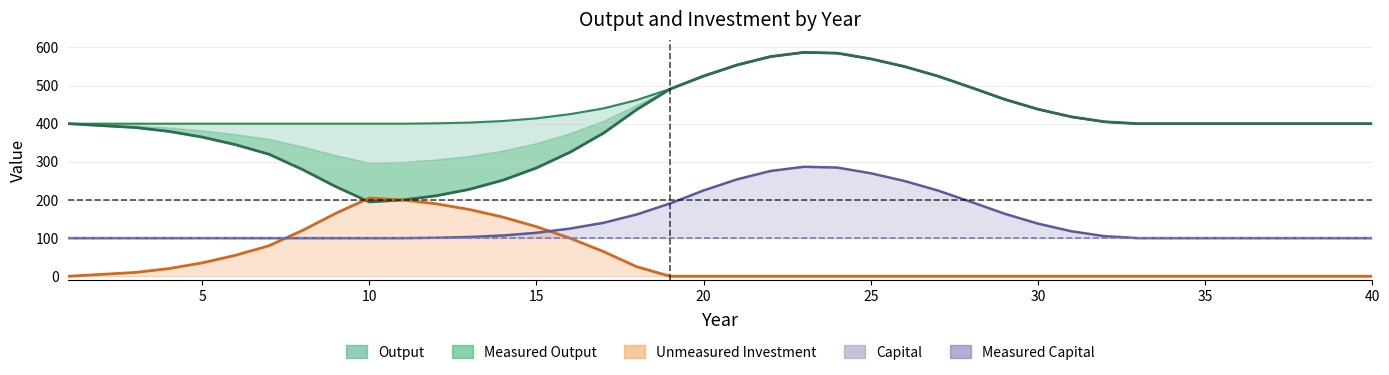

Which series has the widest spread of values?

Measured Output